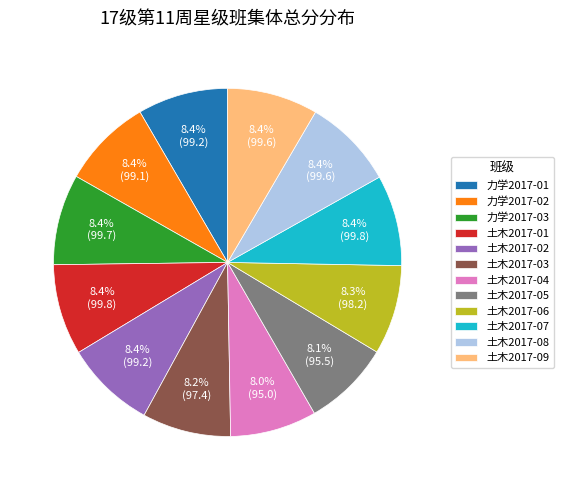

Is 力学2017-01 the majority of the pie?

No